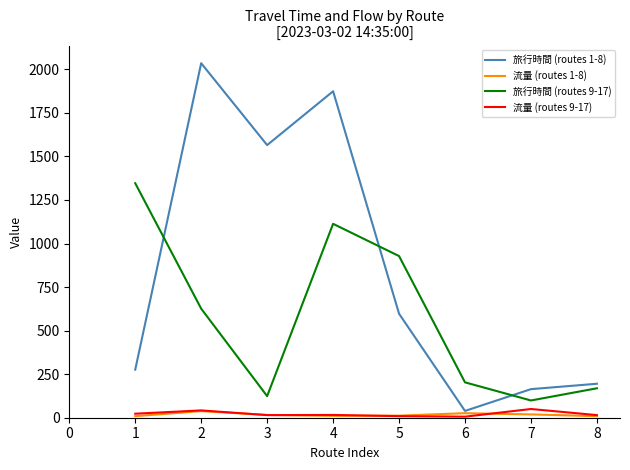

What is the difference between the second highest and minimum values in the 流量 (routes 9-17) series?

36